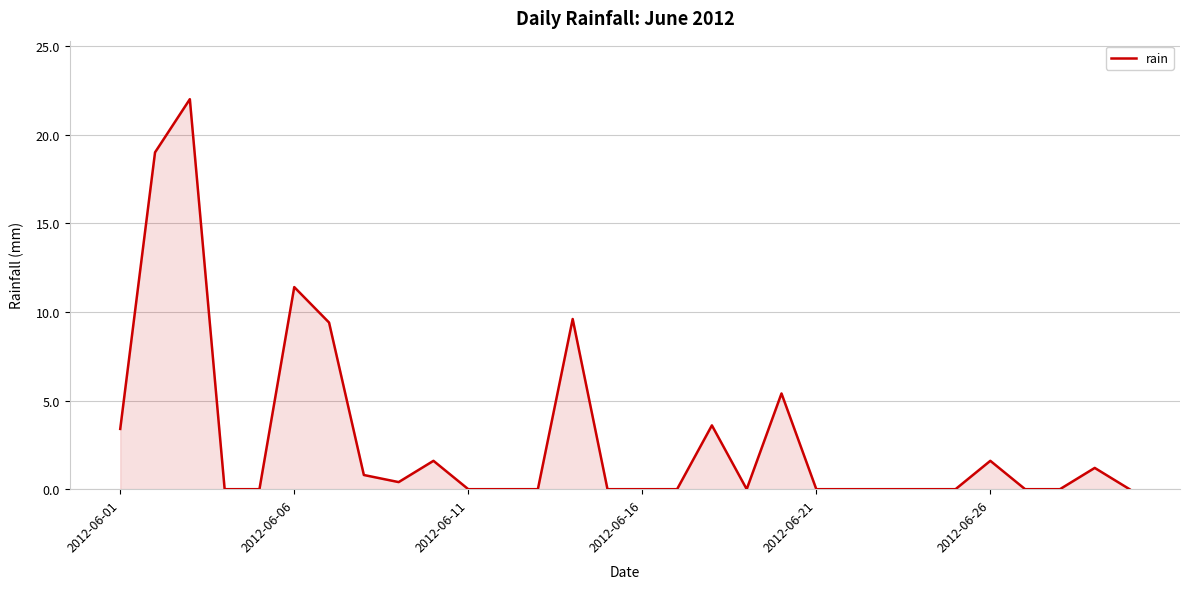

How many lines are shown in the chart?

1